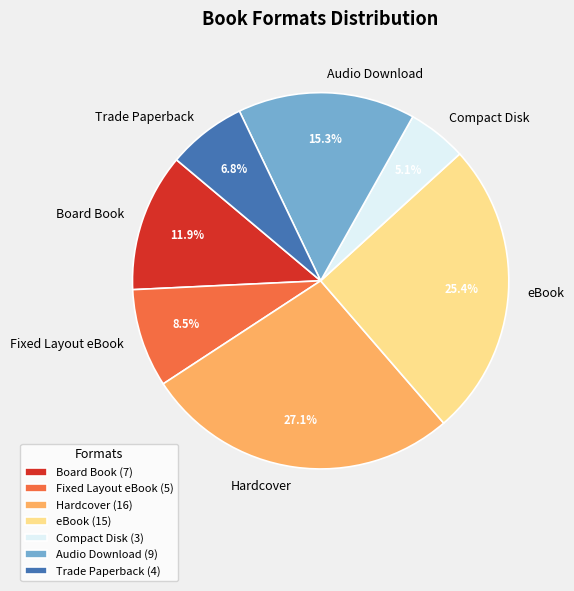

Is there any slice that represents more than half of the pie?

No